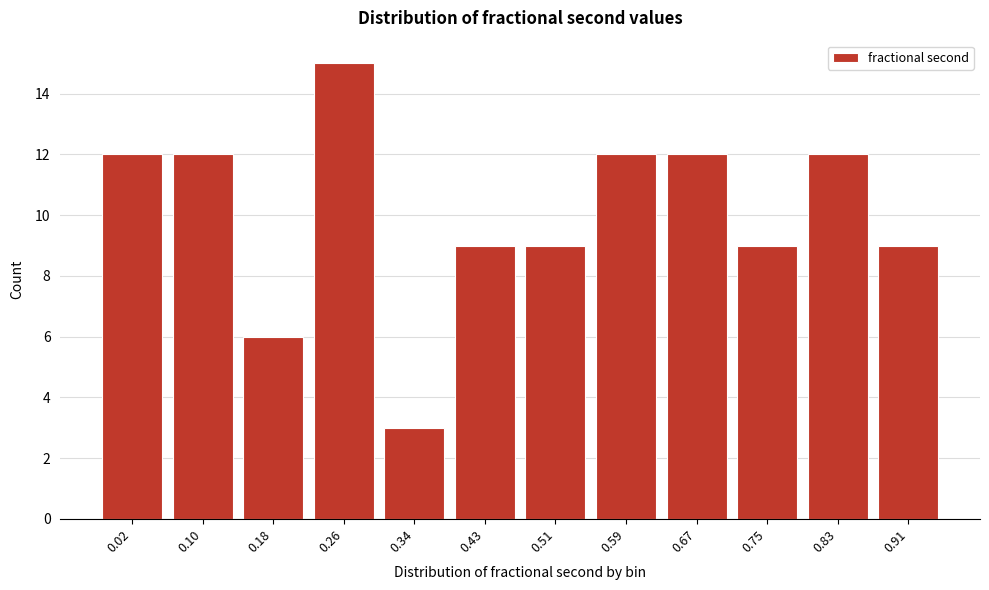

Reading left to right, list all the values displayed in this chart.

12	12	6	15	3	9	9	12	12	9	12	9